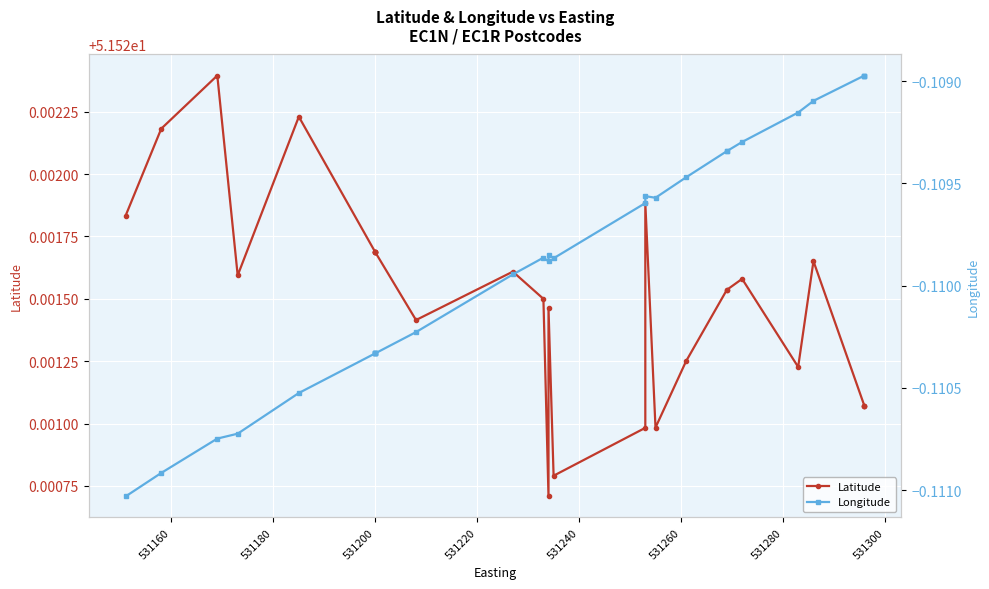

How many interior local peaks does the Latitude series have?

7